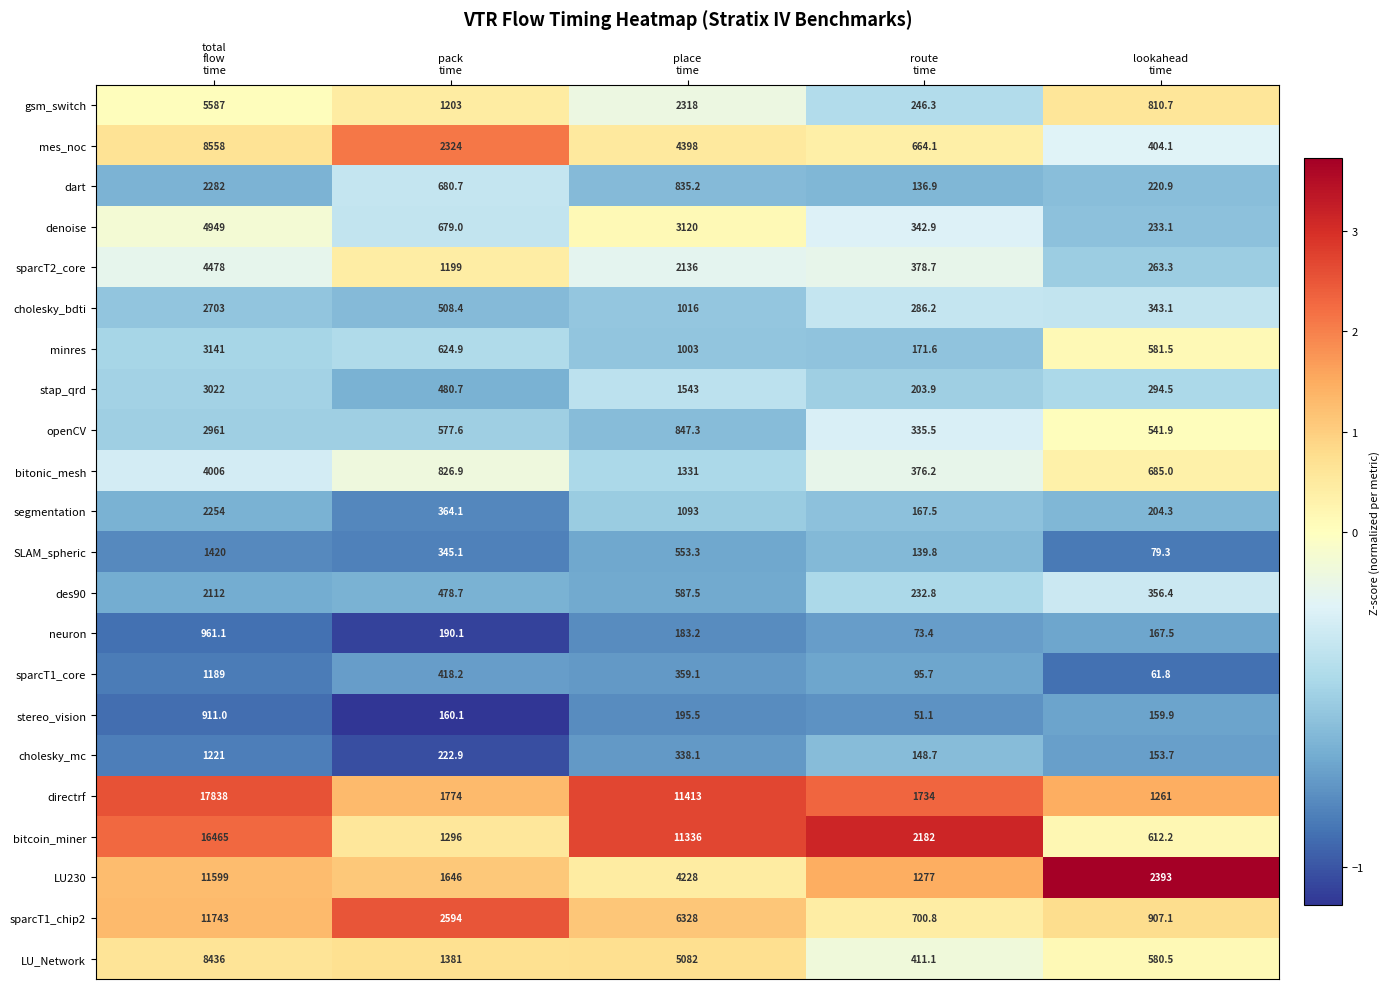

Which series has the largest total across all categories?

directrf